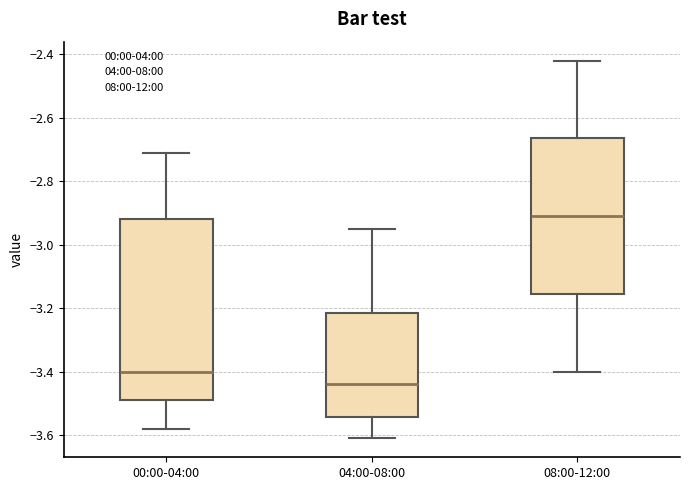

Comparing the boxes themselves (not the whiskers), which one is the tallest?

00:00-04:00